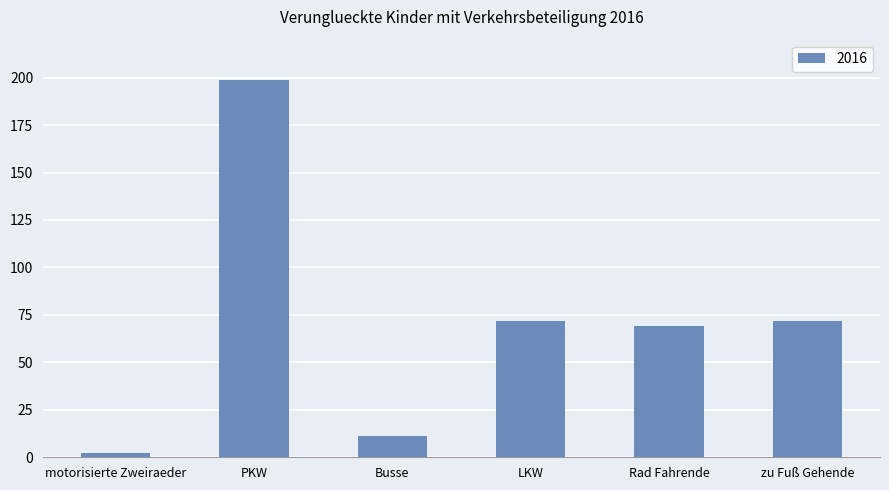

What is the difference between the maximum and minimum values?

197